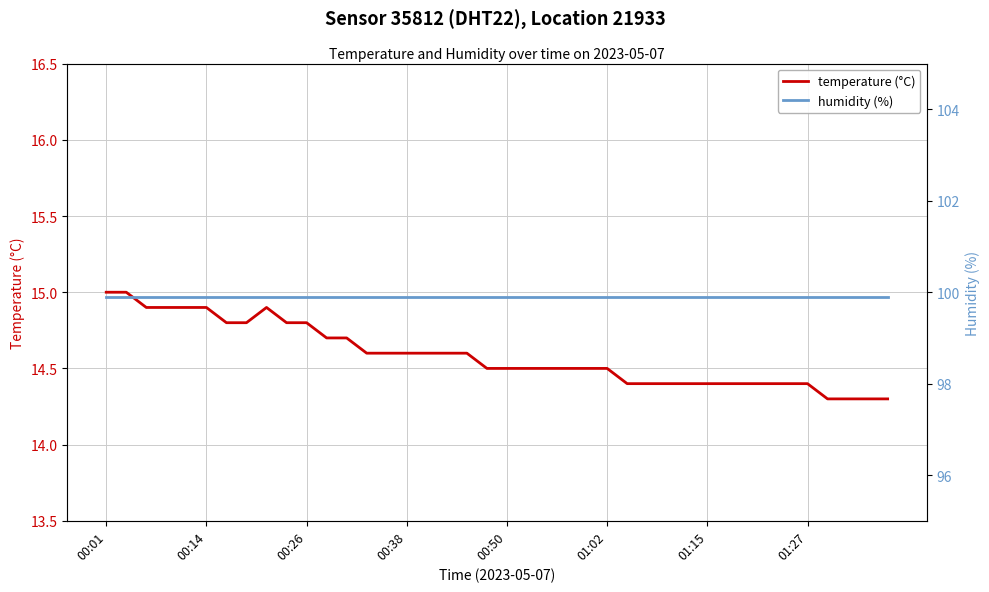

What is the difference between the second highest and second lowest values in the temperature (°C) series?

0.7